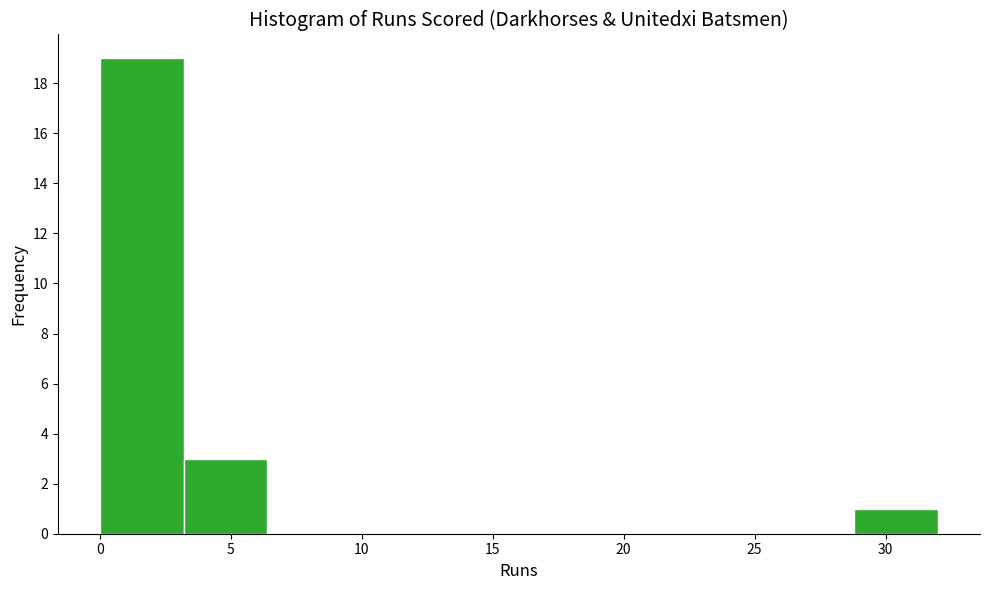

Reading left to right, transcribe this chart: for each bar, give the range it covers on the x-axis and its height. Neither the bar edges nor the heights are printed on the chart, so give them approximately, as read against the axes.

0.0 to 3.2: 19
3.2 to 6.4: 3
6.4 to 9.6: 0
9.6 to 12.8: 0
12.8 to 16.0: 0
16.0 to 19.2: 0
19.2 to 22.4: 0
22.4 to 25.6: 0
25.6 to 28.8: 0
28.8 to 32.0: 1